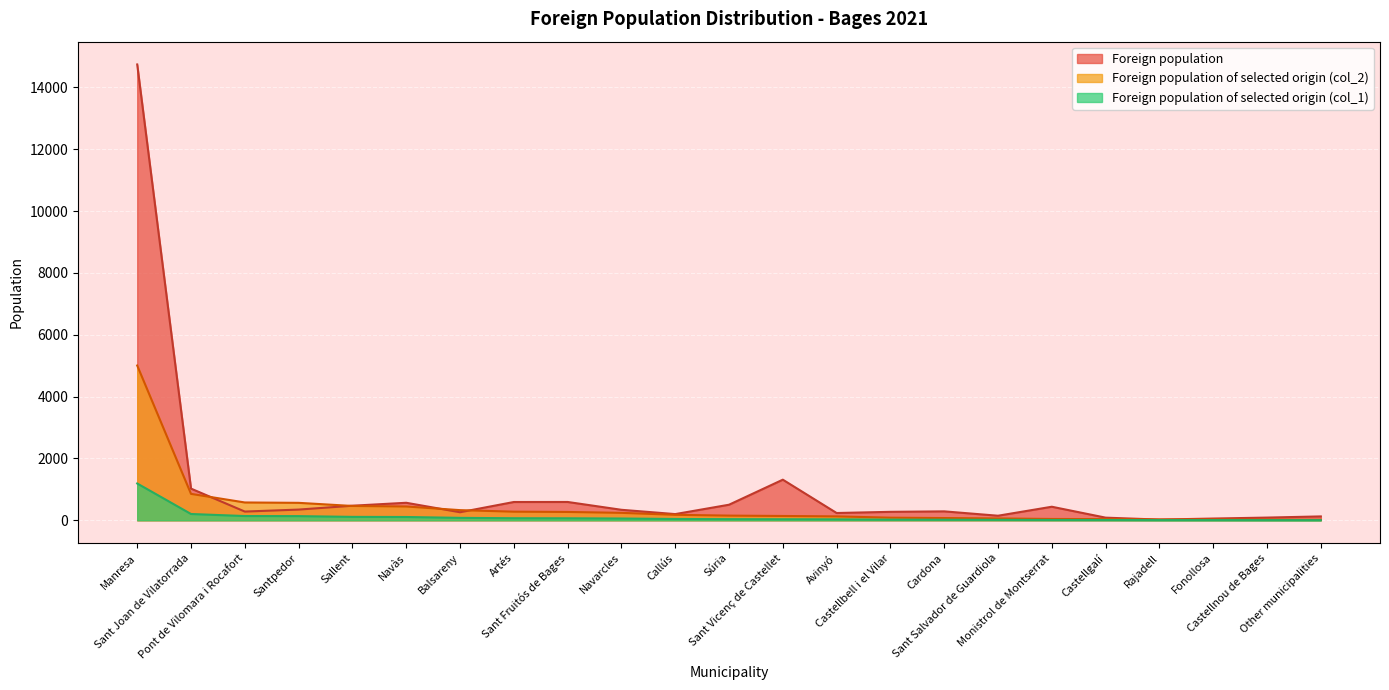

Reading right to left, extract all data points from this chart.

Foreign population: Other municipalities=125	Castellnou de Bages=87	Fonollosa=56	Rajadell=22	Castellgalí=85	Monistrol de Montserrat=438	Sant Salvador de Guardiola=147	Cardona=288	Castellbell i el Vilar=273	Avinyó=235	Sant Vicenç de Castellet=1313	Súria=503	Callús=200	Navarcles=339	Sant Fruitós de Bages=592	Artés=591	Balsareny=260	Navàs=566	Sallent=471	Santpedor=346	Pont de Vilomara i Rocafort=282	Sant Joan de Vilatorrada=1024	Manresa=14744
Foreign population of selected origin (col_2): Other municipalities=17	Castellnou de Bages=21	Fonollosa=25	Rajadell=25	Castellgalí=38	Monistrol de Montserrat=42	Sant Salvador de Guardiola=59	Cardona=72	Castellbell i el Vilar=84	Avinyó=126	Sant Vicenç de Castellet=139	Súria=151	Callús=177	Navarcles=240	Sant Fruitós de Bages=269	Artés=278	Balsareny=328	Navàs=446	Sallent=463	Santpedor=564	Pont de Vilomara i Rocafort=576	Sant Joan de Vilatorrada=854	Manresa=5006
Foreign population of selected origin (col_1): Other municipalities=4	Castellnou de Bages=5	Fonollosa=6	Rajadell=6	Castellgalí=9	Monistrol de Montserrat=10	Sant Salvador de Guardiola=14	Cardona=17	Castellbell i el Vilar=20	Avinyó=30	Sant Vicenç de Castellet=33	Súria=36	Callús=42	Navarcles=57	Sant Fruitós de Bages=64	Artés=66	Balsareny=78	Navàs=106	Sallent=110	Santpedor=134	Pont de Vilomara i Rocafort=137	Sant Joan de Vilatorrada=203	Manresa=1190